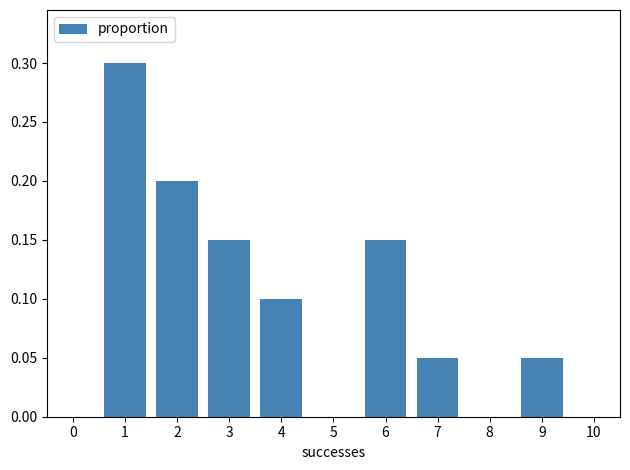

Over which range of the x-axis is the bar tallest?

0.5 to 1.5